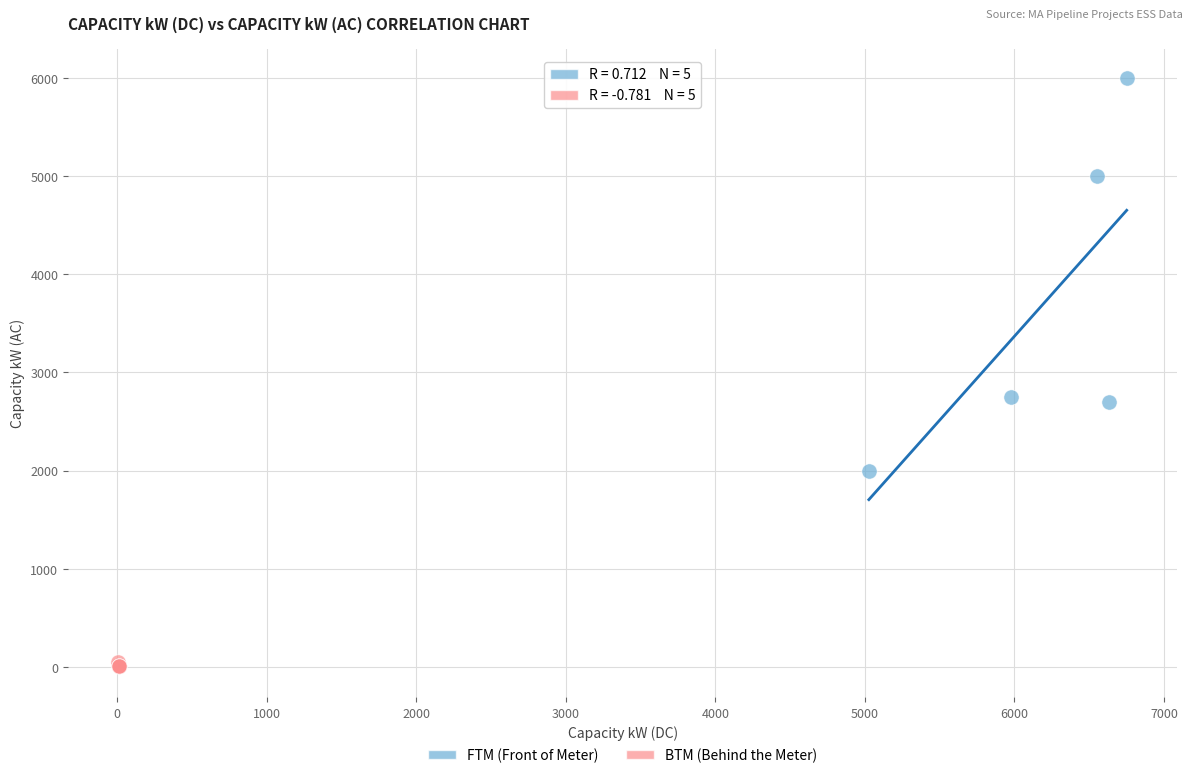

Which series contains the lowest Y value?

BTM (Behind the Meter)